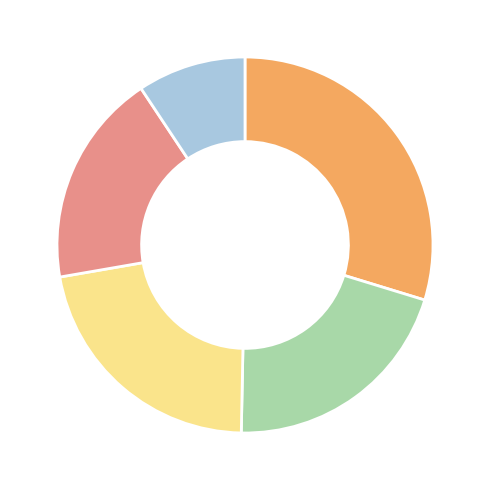

How many segments does this pie chart have?

5